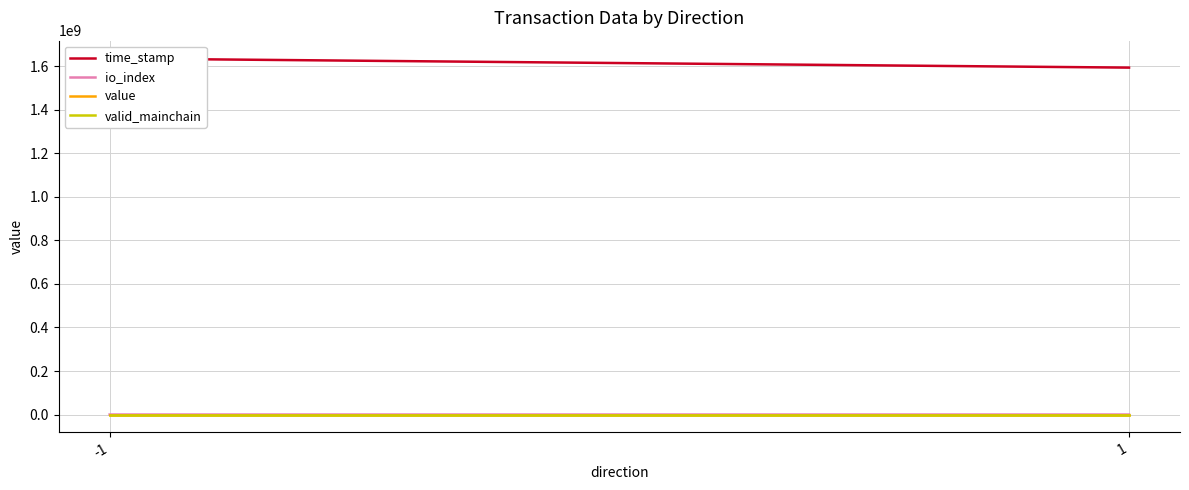

How many lines are shown in the chart?

4